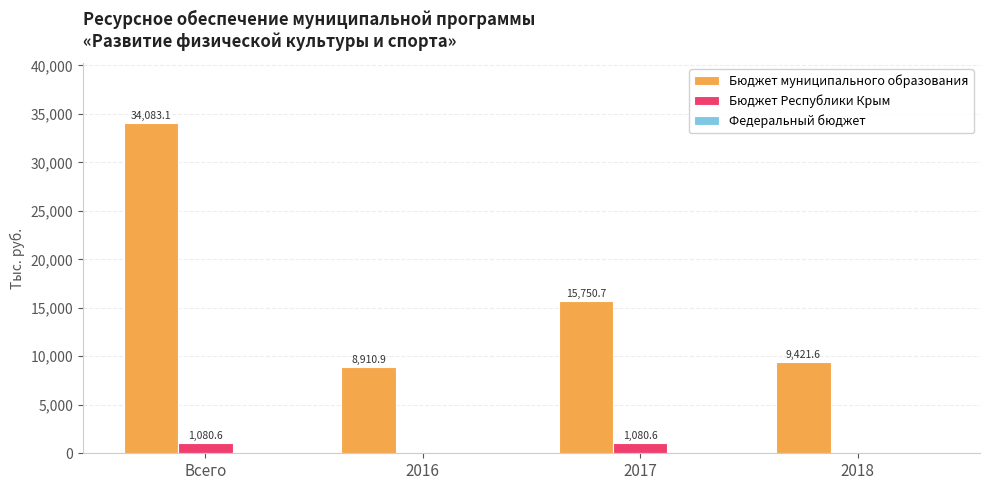

Which series has the largest total across all categories?

Бюджет муниципального образования